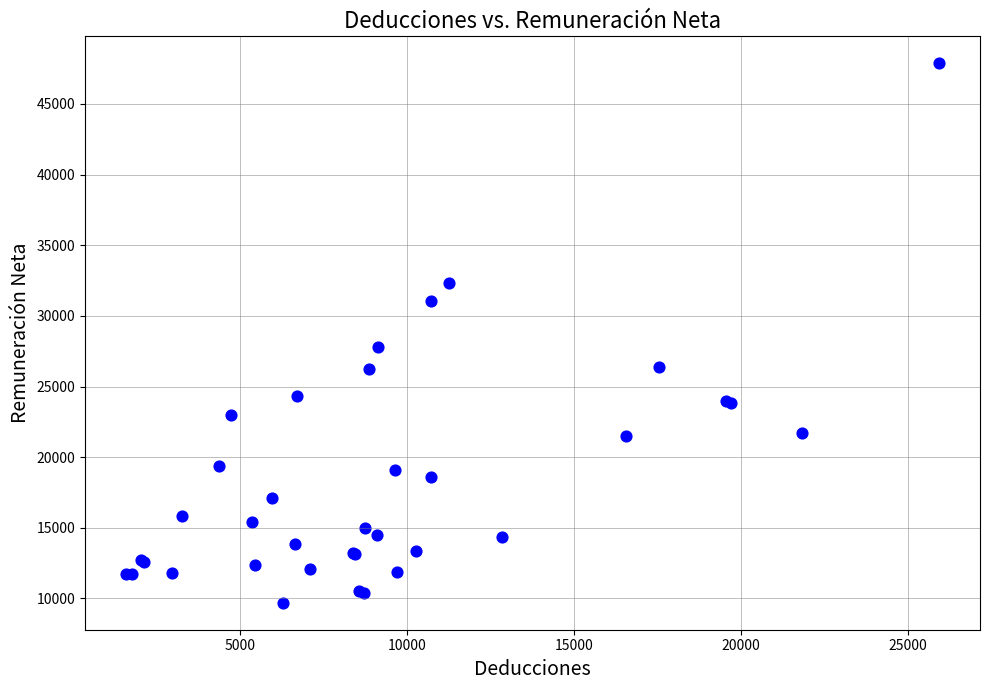

What Y value in the scatter plot is closest to 28784?

27775.4